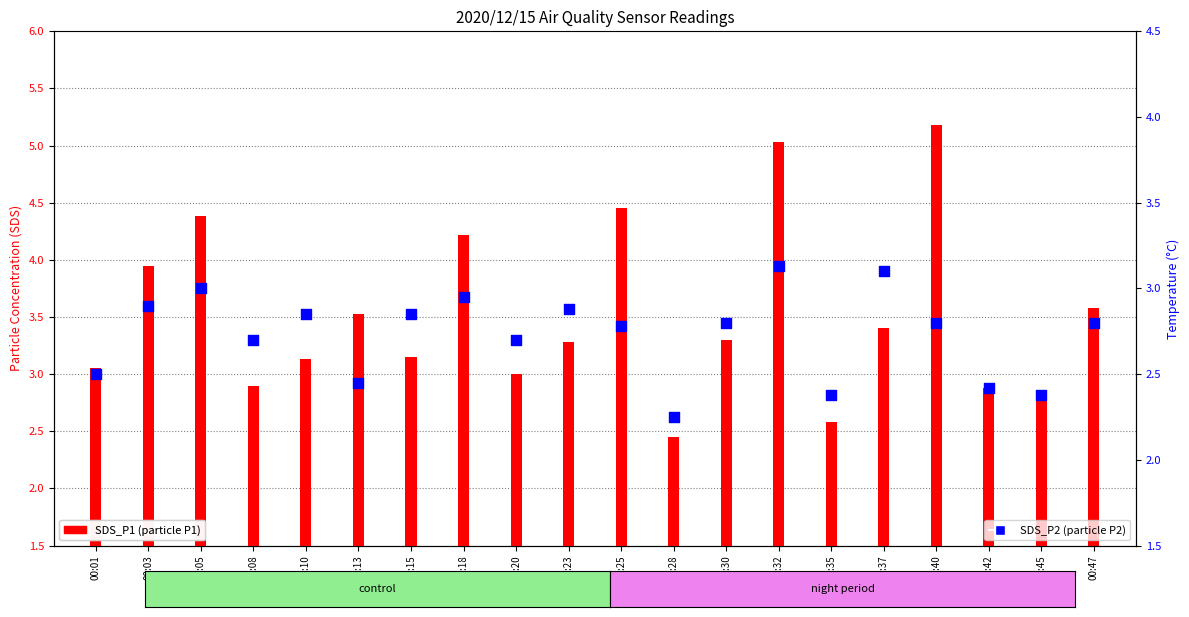

What is the total value across all series at 00:08?

5.6